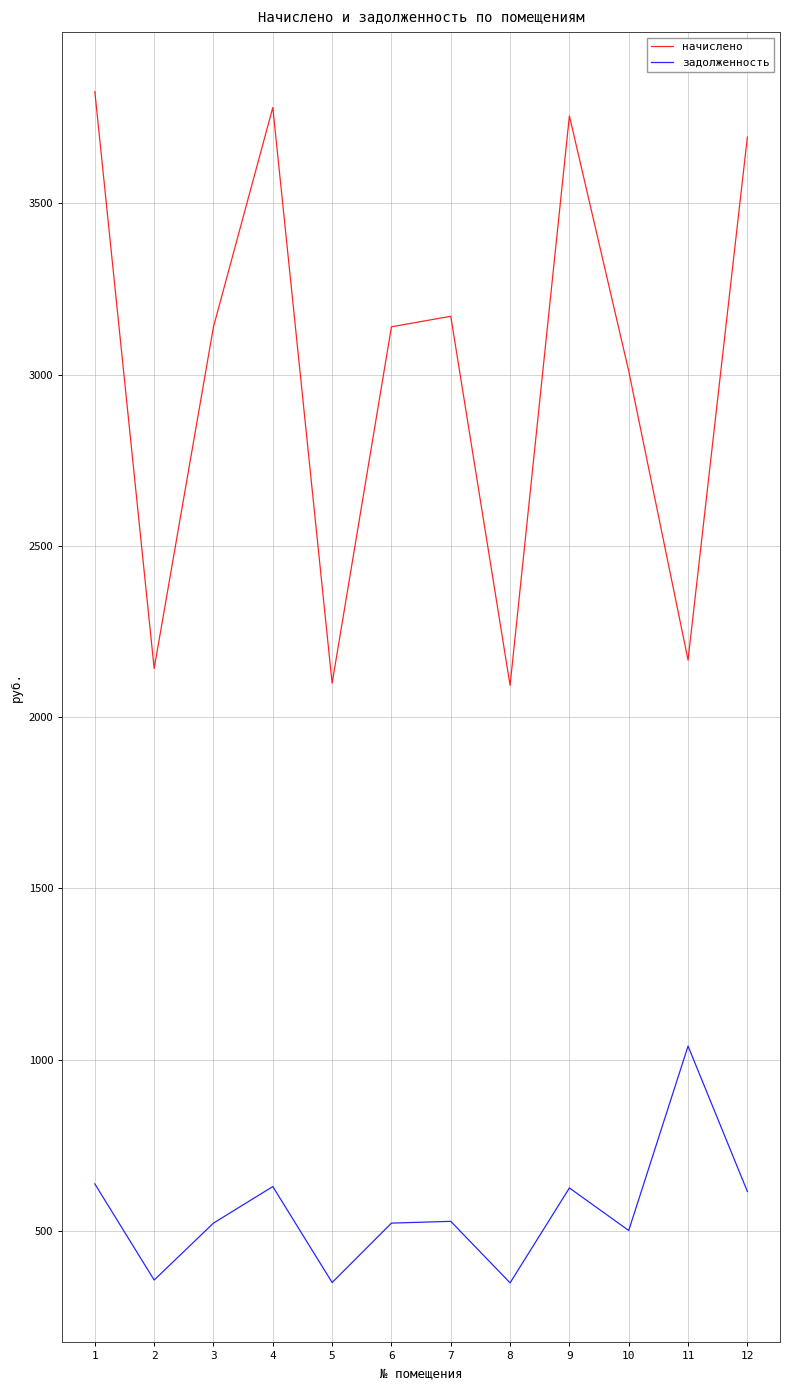

What is the sum of the начислено values at 11 and 4?

5946.7